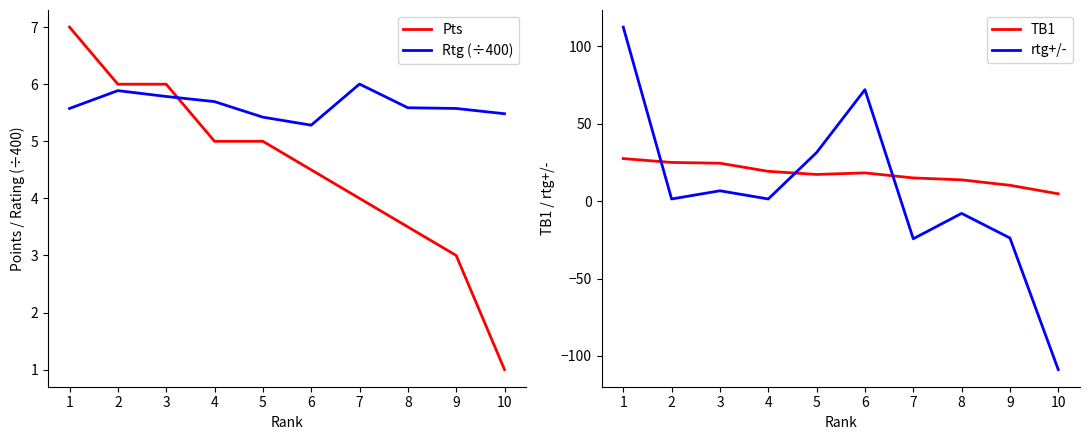

What is the value of the Pts point at the 6th from the left?

4.5